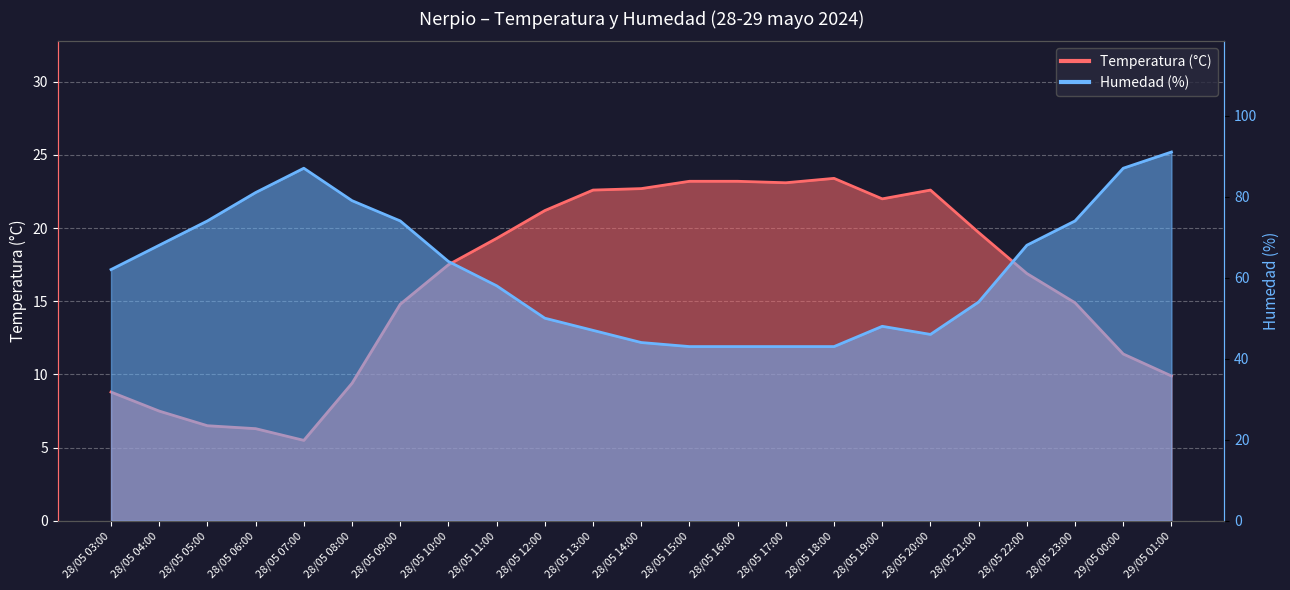

The Temperatura (°C) series shows 3.9 at 29/05 01:00. True or false?

False